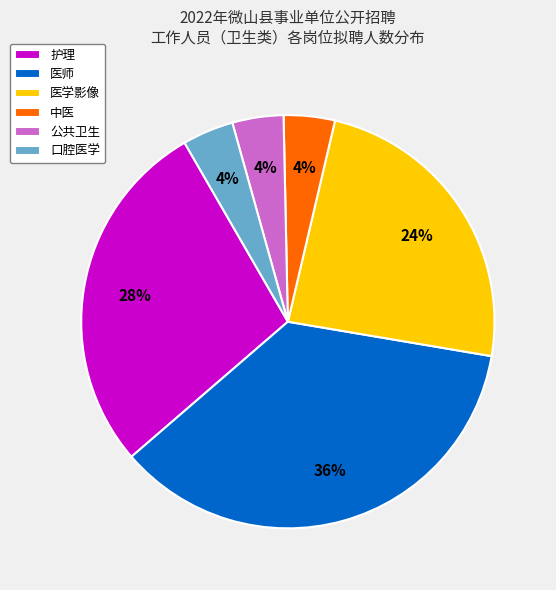

Is the sum of 医师 and 医学影像 greater than half?

Yes